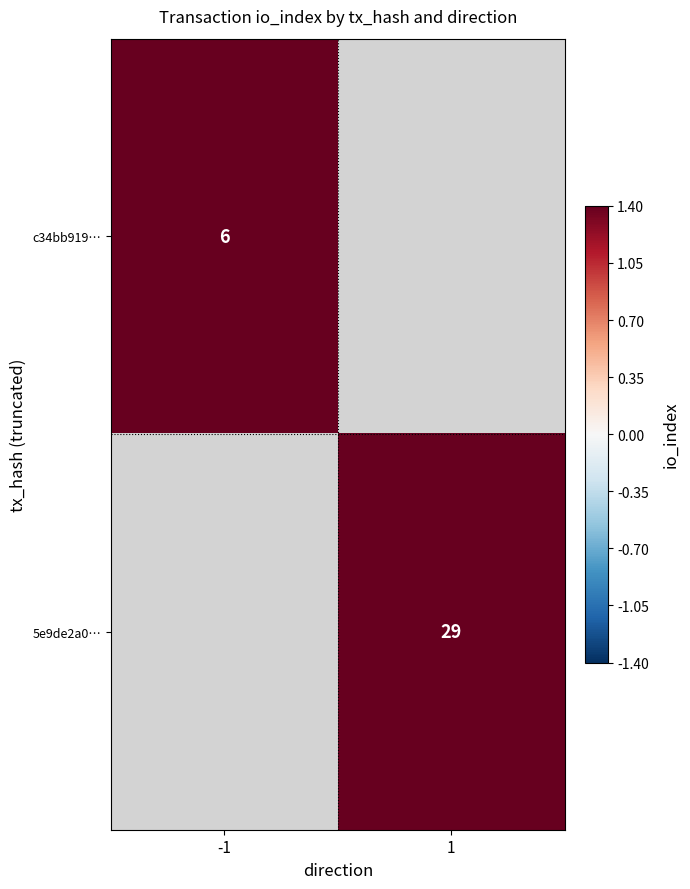

How many categories are shown in the chart?

2